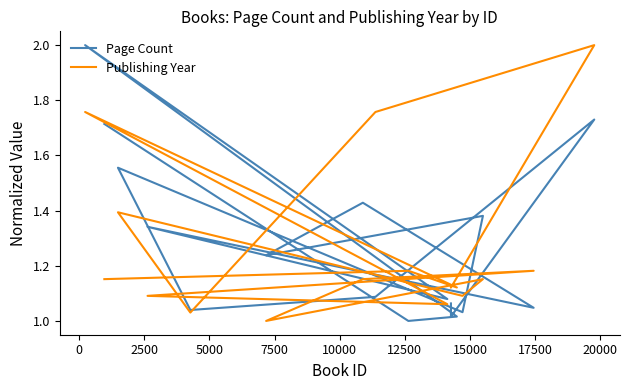

In Publishing Year, how many points are higher than both neighbors (excluding endpoints)?

6